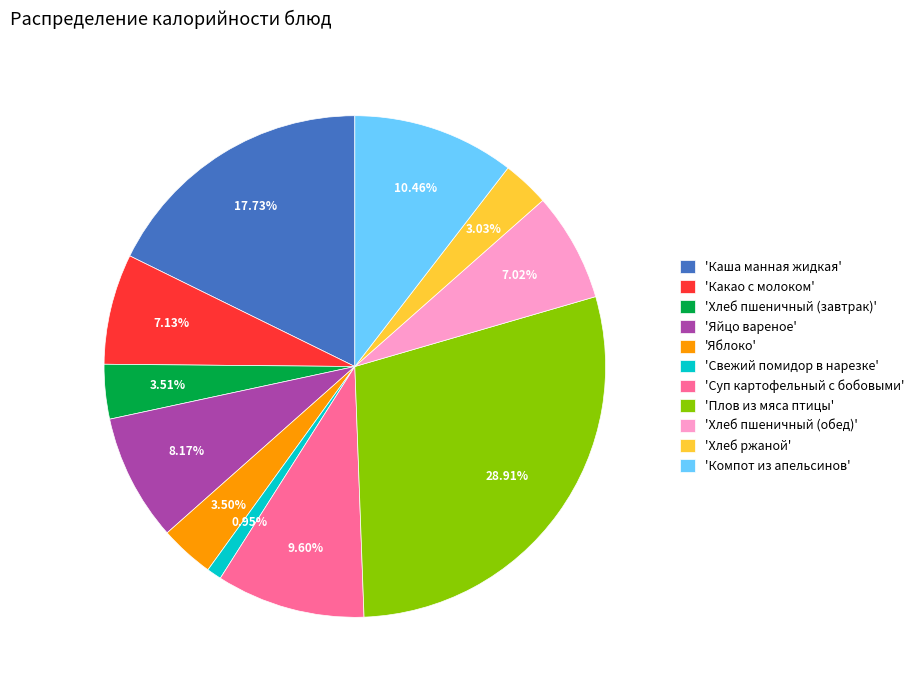

Is there any slice that represents more than half of the pie?

No